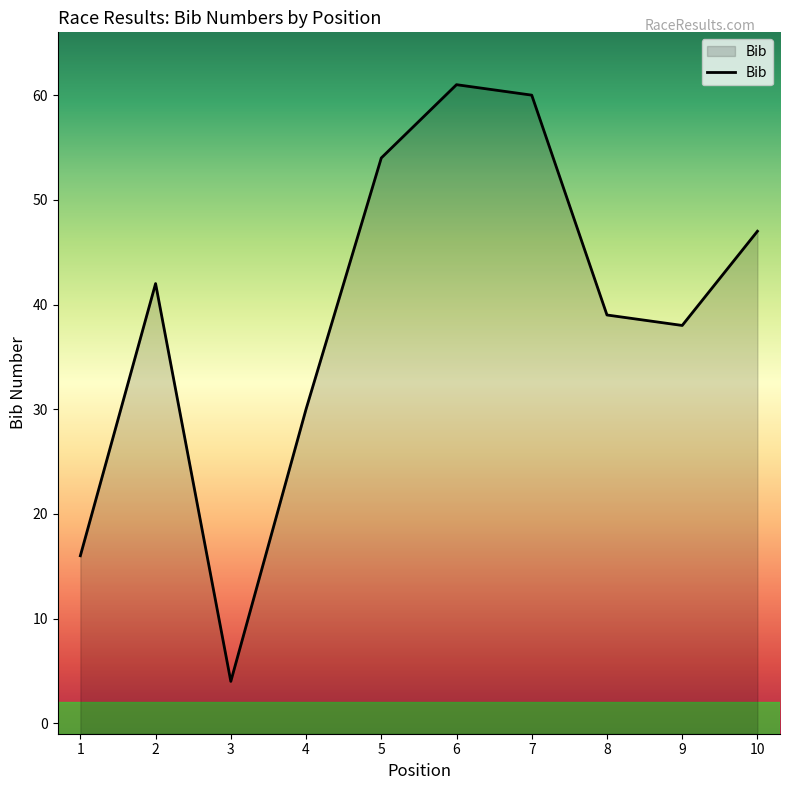

List the labels in order of value, smallest first.

3, 1, 4, 9, 8, 2, 10, 5, 7, 6